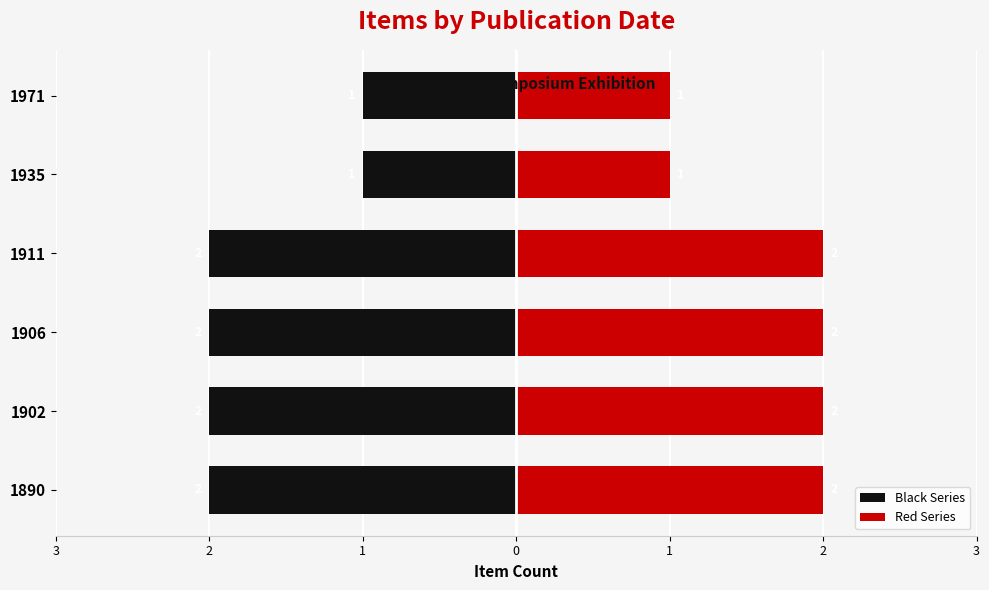

Is the value of Black Series at 1906 greater than the value of Red Series at 1902?

No